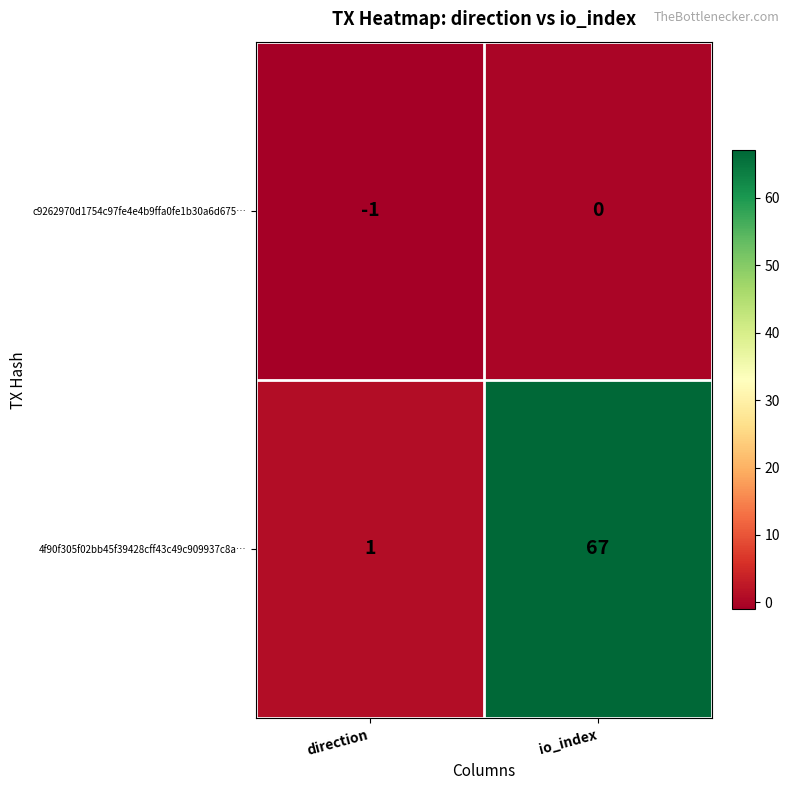

Reading right to left, transcribe all the data shown in this chart.

c9262970d1754c97fe4e4b9ffa0fe1b30a6d675…: io_index=0	direction=-1
4f90f305f02bb45f39428cff43c49c909937c8a…: io_index=67	direction=1